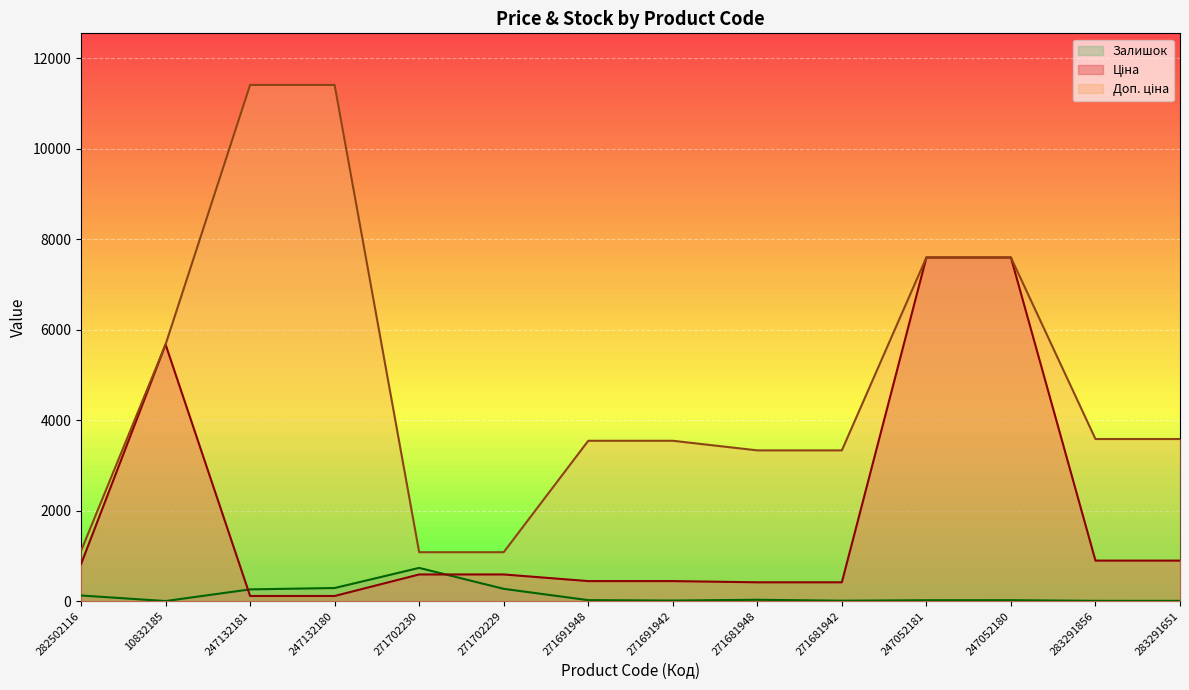

List the series in order of their peak value, lowest first.

Залишок, Ціна, Доп. ціна